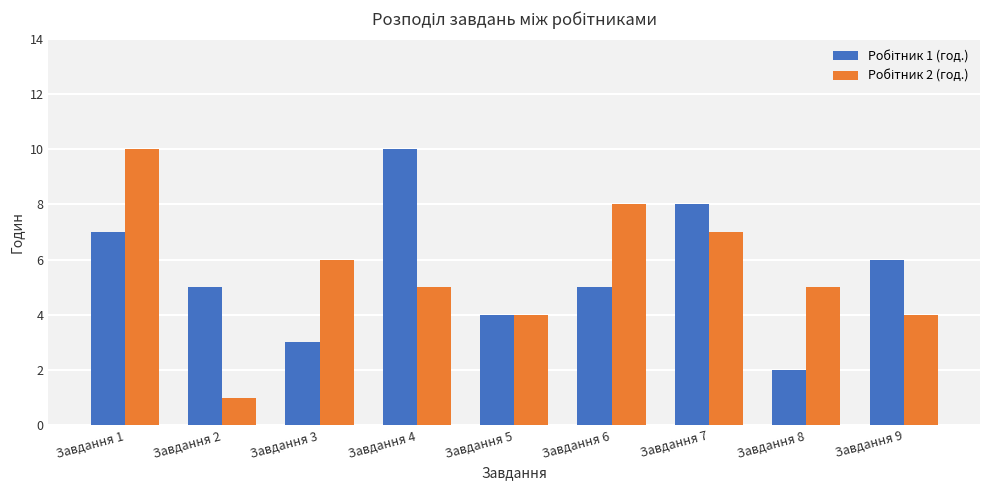

Are the bars horizontal?

No